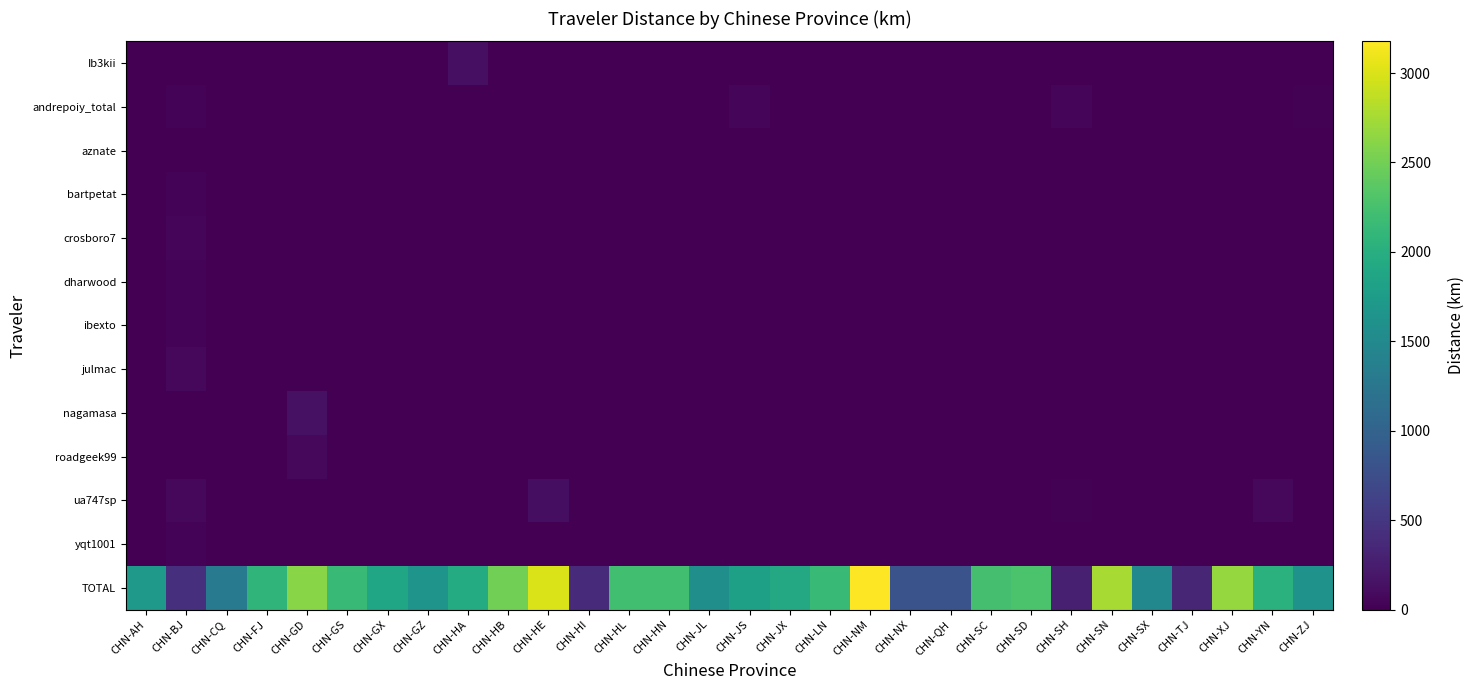

Between CHN-SC and CHN-SD, which series saw the biggest shift?

TOTAL